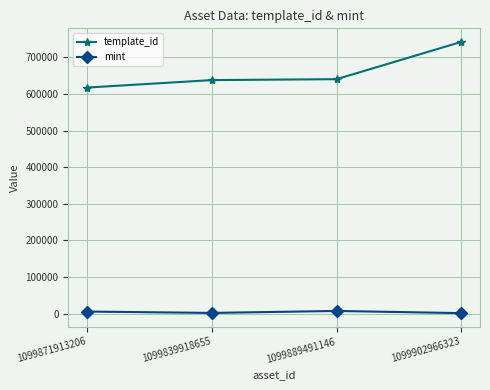

Is the value of mint at 1099839918655 greater than the value of template_id at 1099889491146?

No